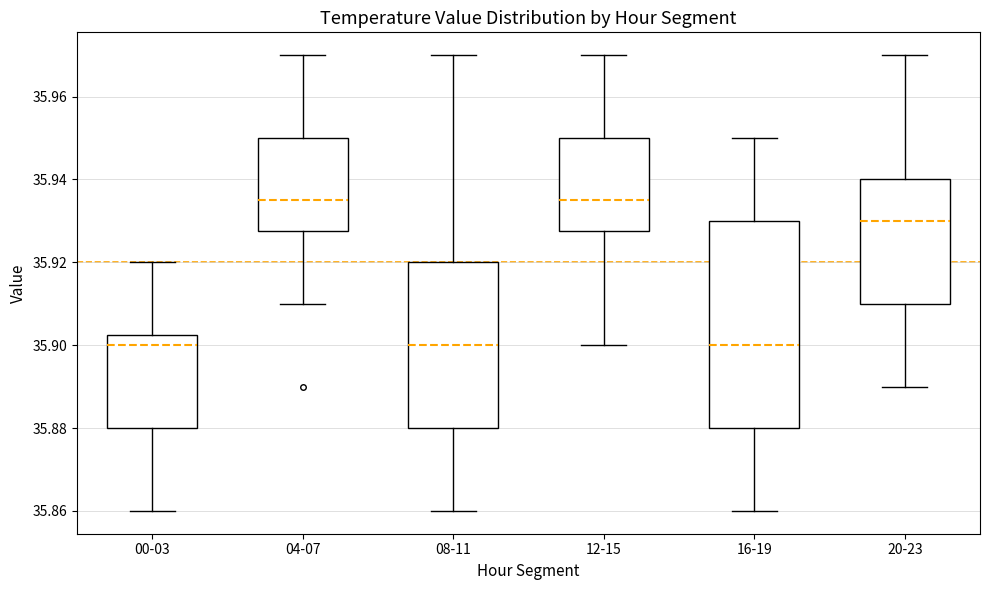

Comparing the boxes themselves (not the whiskers), which one is the tallest?

16-19